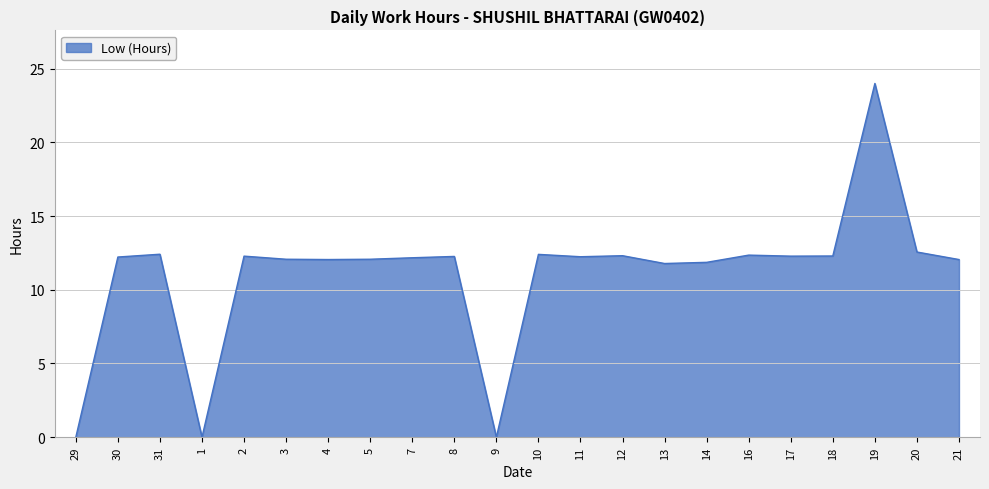

What is the difference between the maximum and minimum values?

24.0